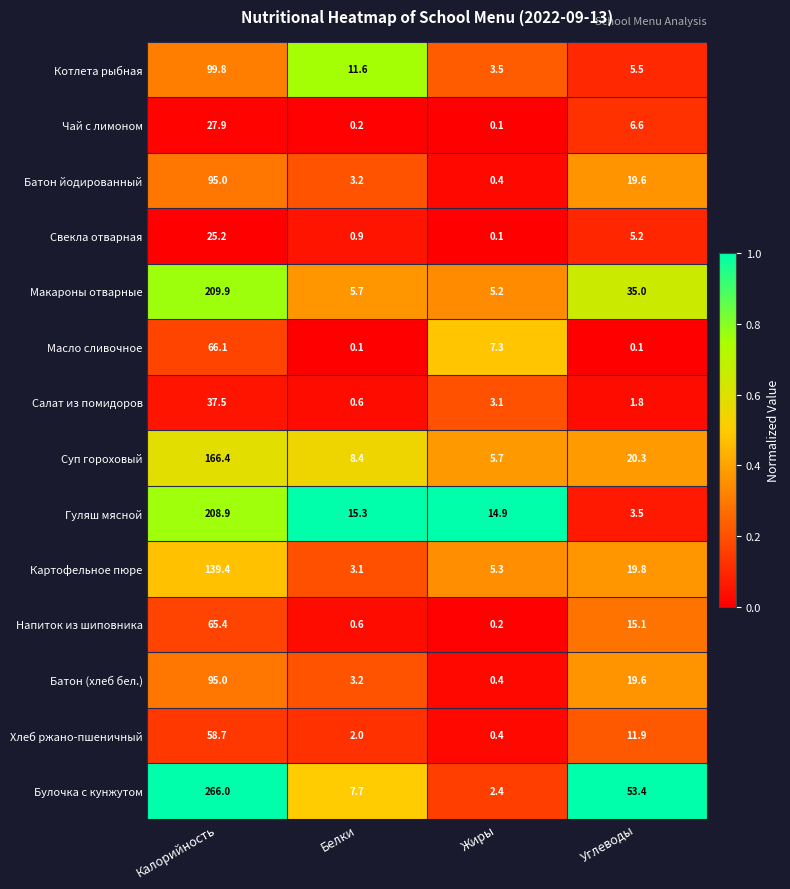

What is the average value of the Напиток из шиповника series?

20.3